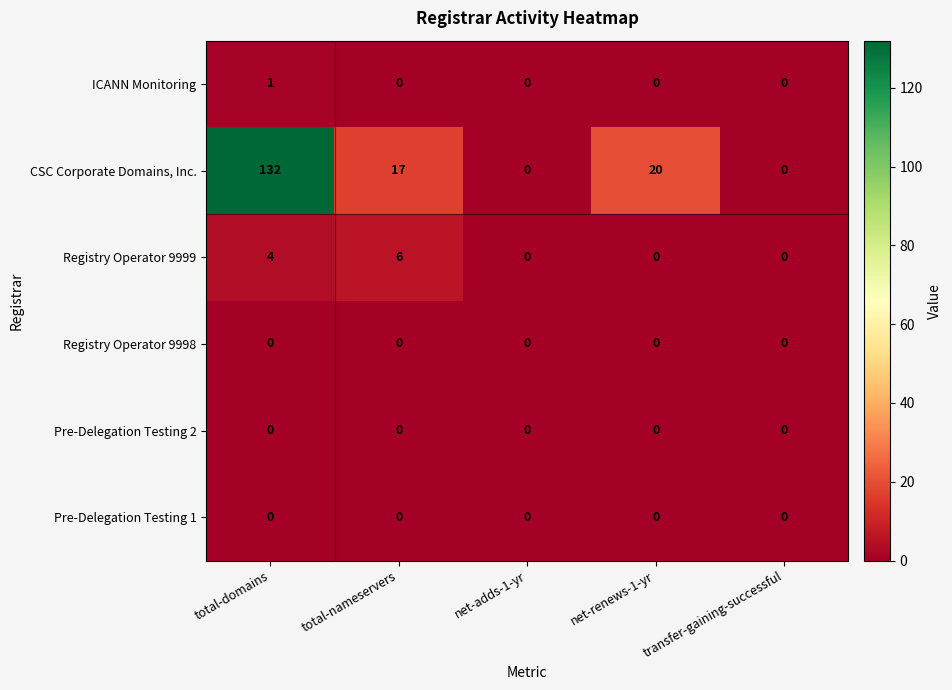

Which series has the widest spread of values?

CSC Corporate Domains, Inc.